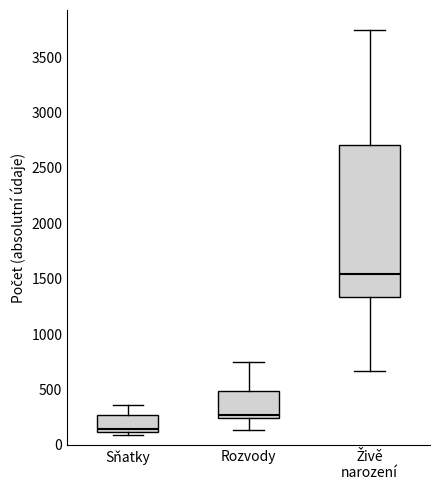

Where does the lower whisker of the box for Živě narození end on the y-axis? The values are not printed on the chart, so give them approximately, as read against the axis.

650